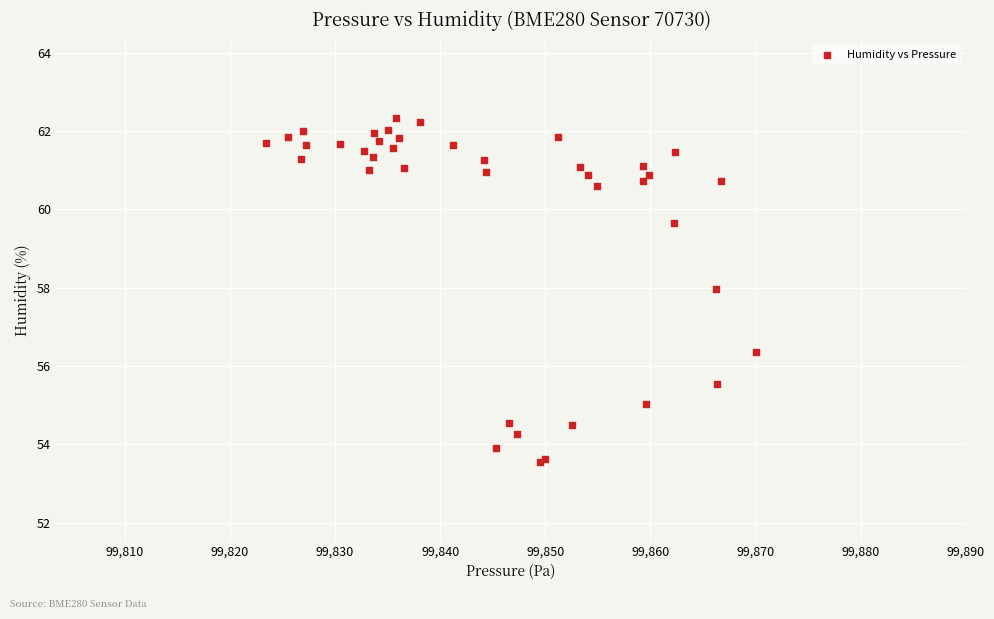

What Y value in the scatter plot is closest to 57?

56.4